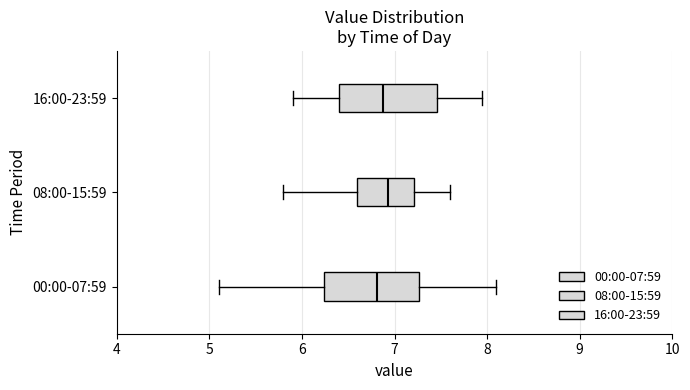

Where does the median line of the box for 00:00-07:59 sit on the x-axis? The values are not printed on the chart, so give them approximately, as read against the axis.

6.8